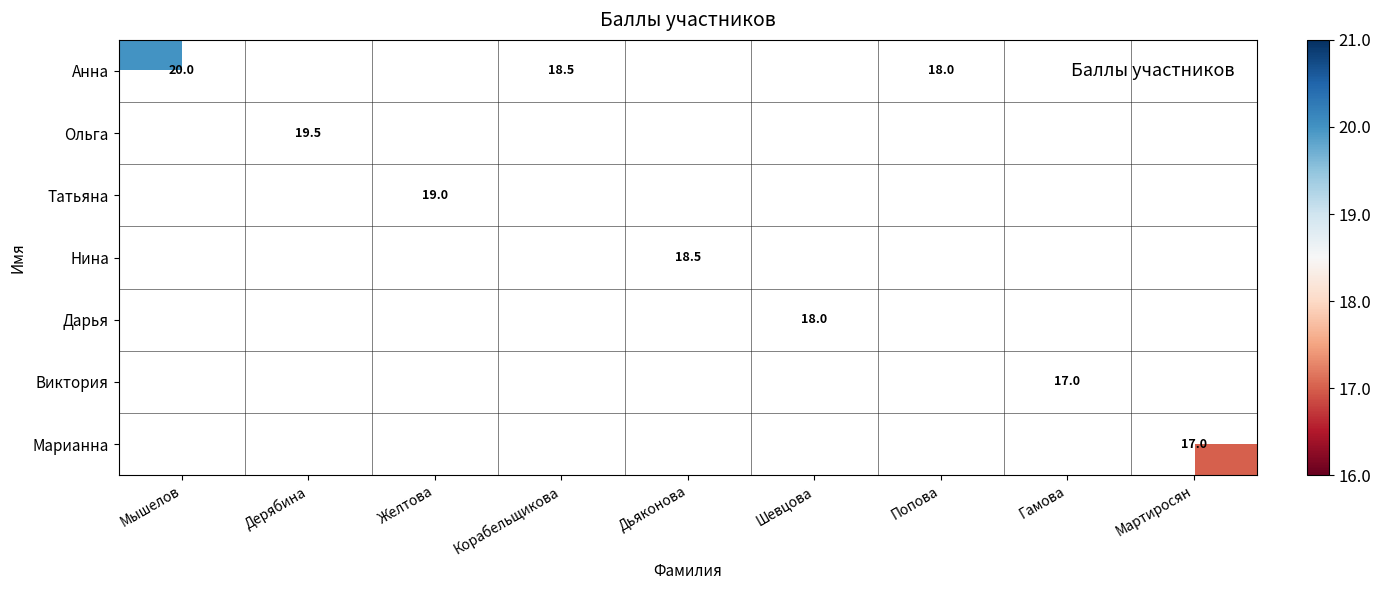

Is it true that Анна equals 30.0 at Попова?

False